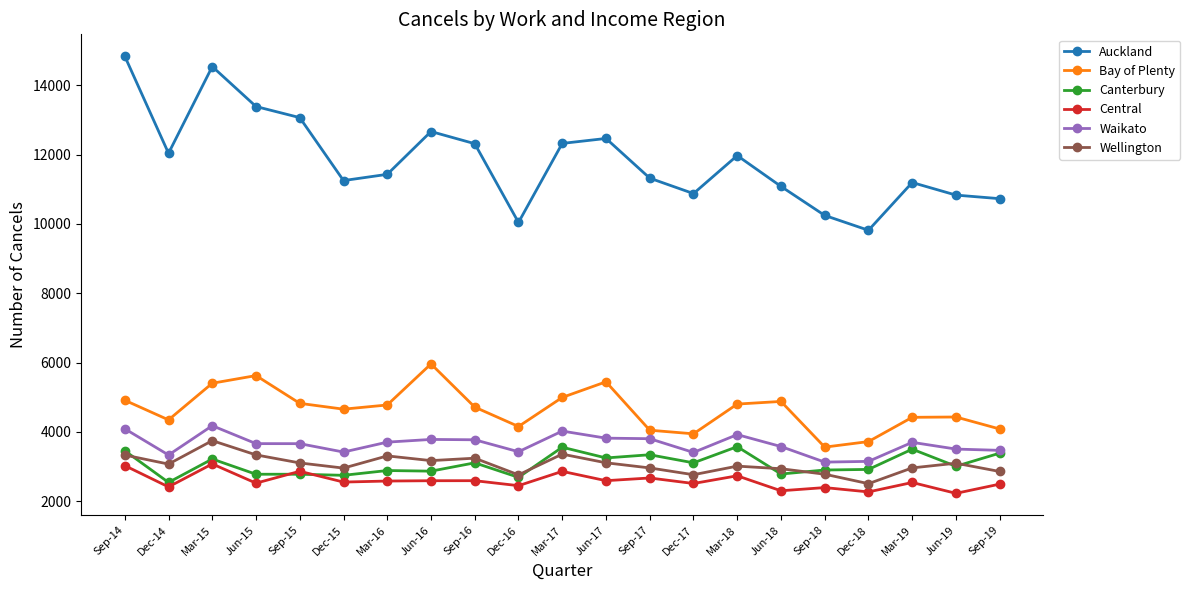

What is the difference between the maximum and minimum values in the Auckland series?

5022